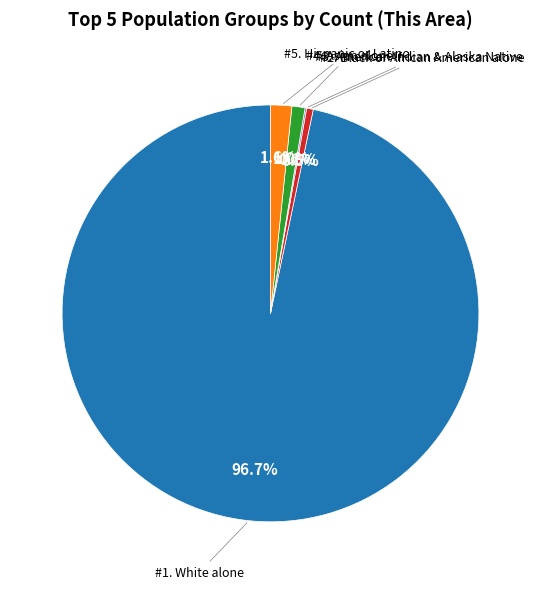

Does any single category account for the majority?

Yes